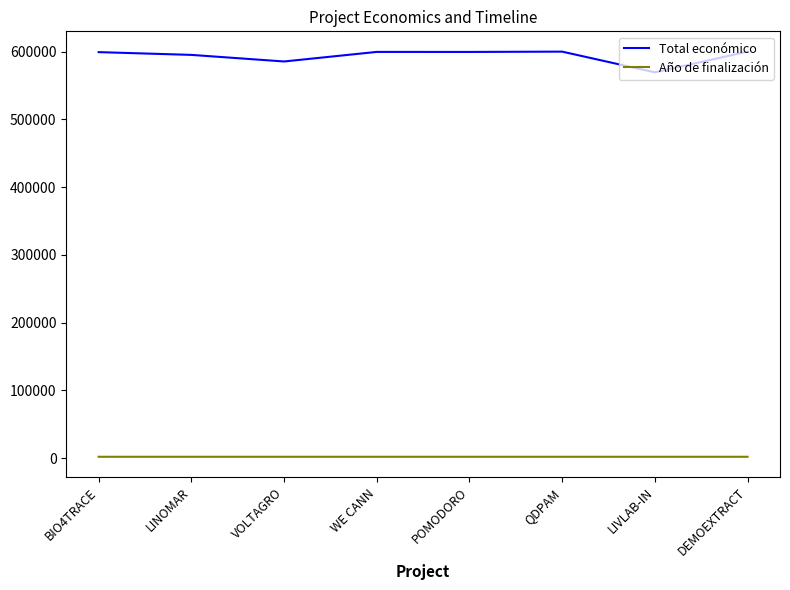

True or false: Año de finalización and Total económico intersect in this chart.

False